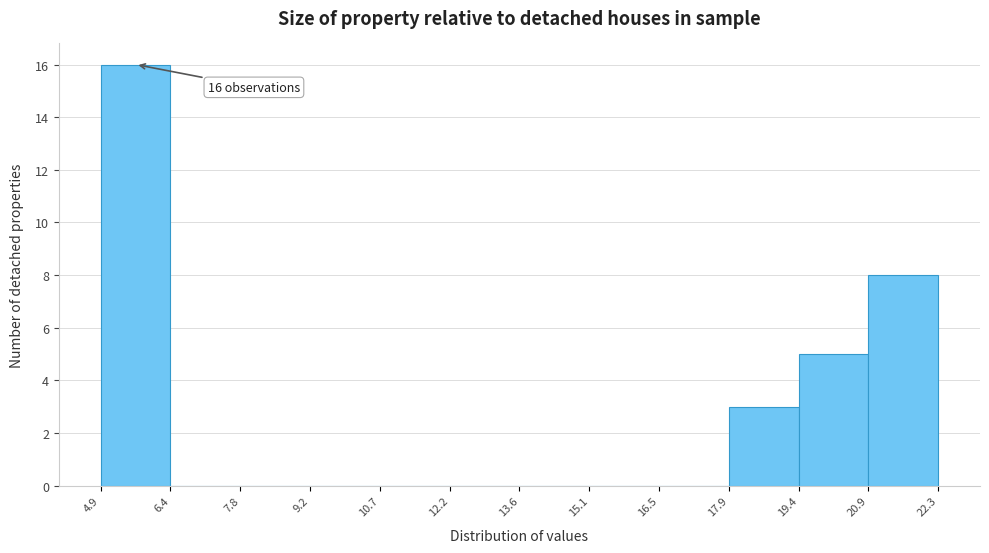

Which range on the x-axis has the tallest bar?

4.9 to 6.4